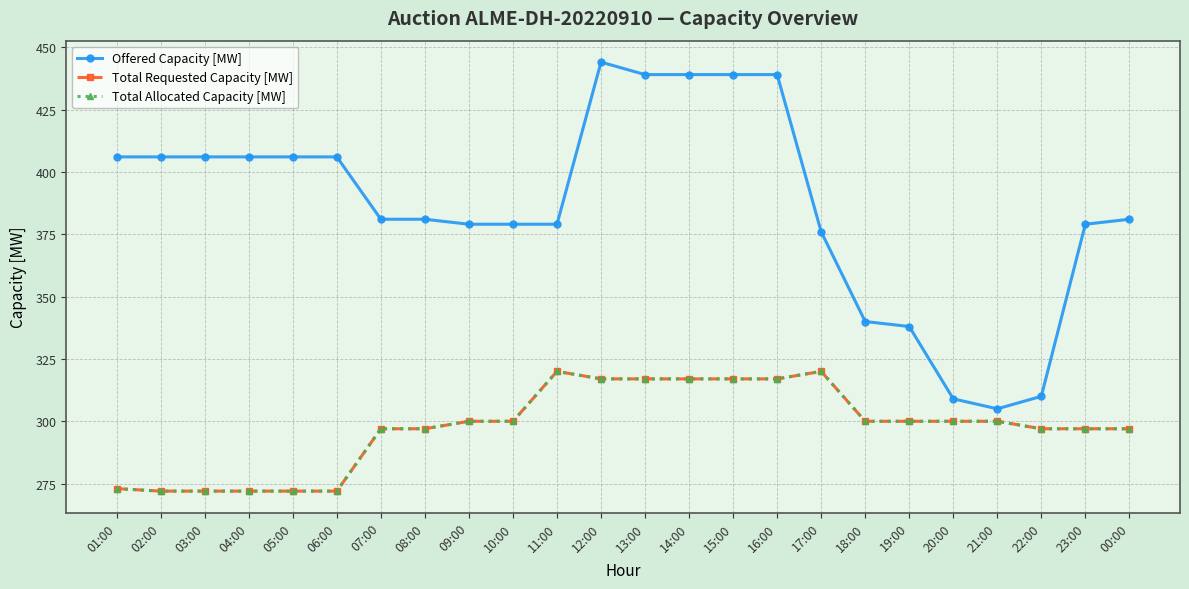

Is it true that Total Requested Capacity [MW] equals 300 at 19:00?

True